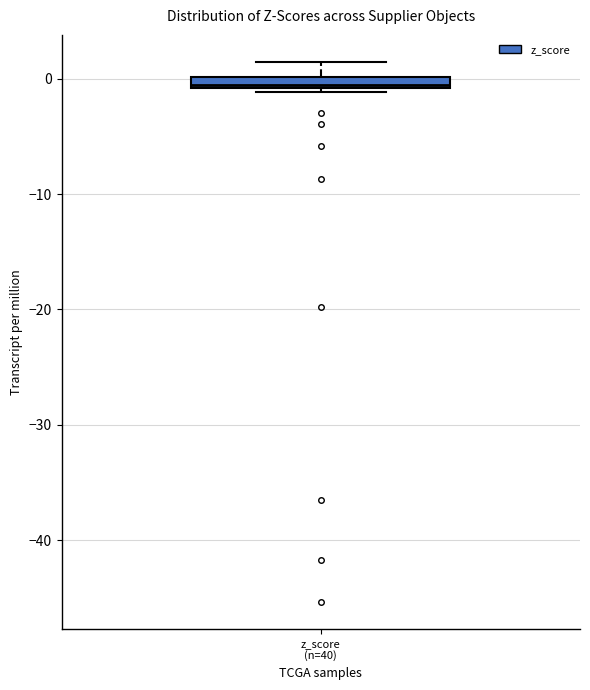

Where is the lower edge of the box for z_score (n=40) on the y-axis? The values are not printed on the chart, so give them approximately, as read against the axis.

-1